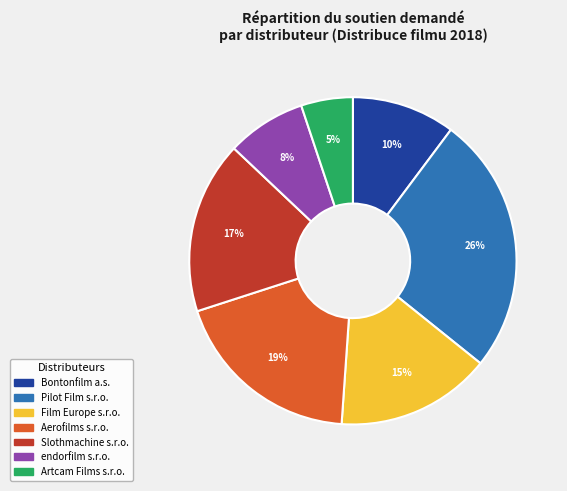

To the nearest percent, what is the average slice percentage?

14%